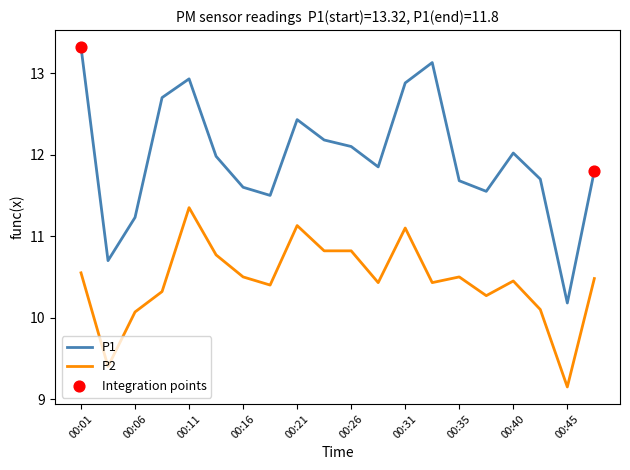

Which series has the largest range (max minus min)?

P1